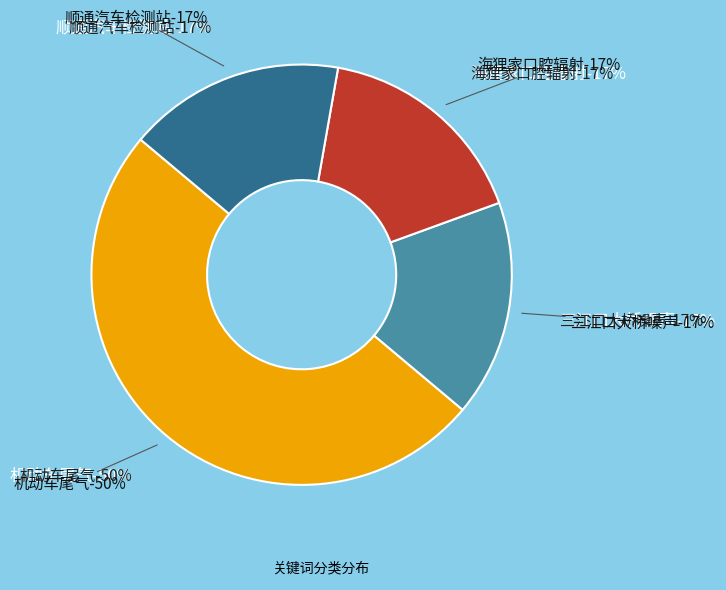

To the nearest percent, what portion does 顺通汽车检测站 represent?

17%